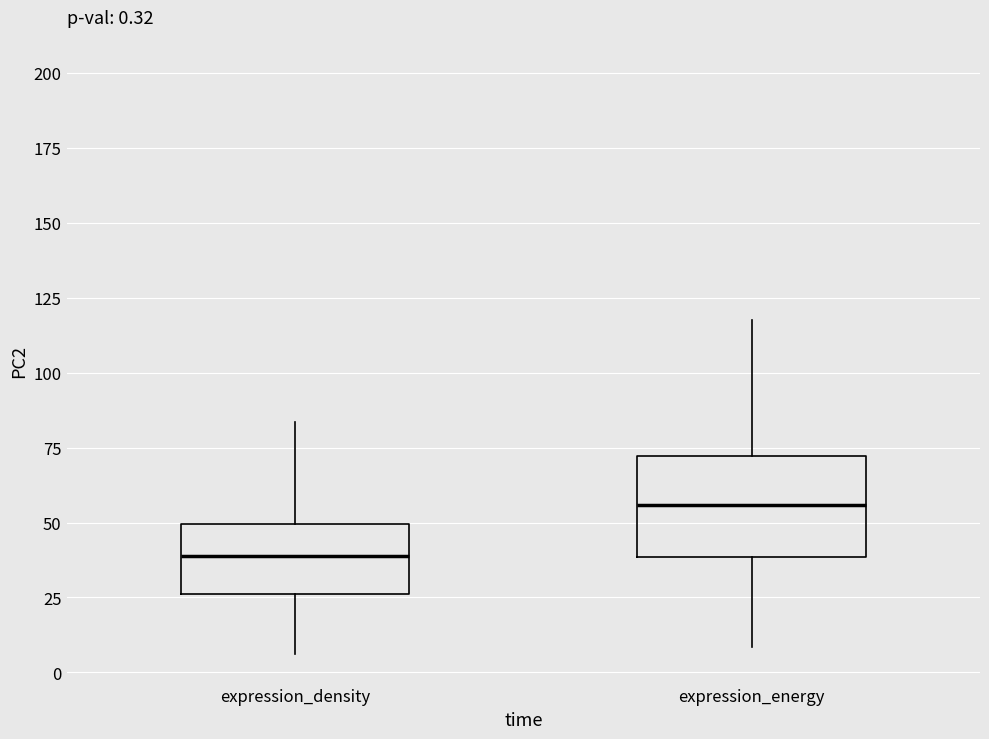

Comparing the boxes themselves (not the whiskers), which one is the tallest?

expression_energy